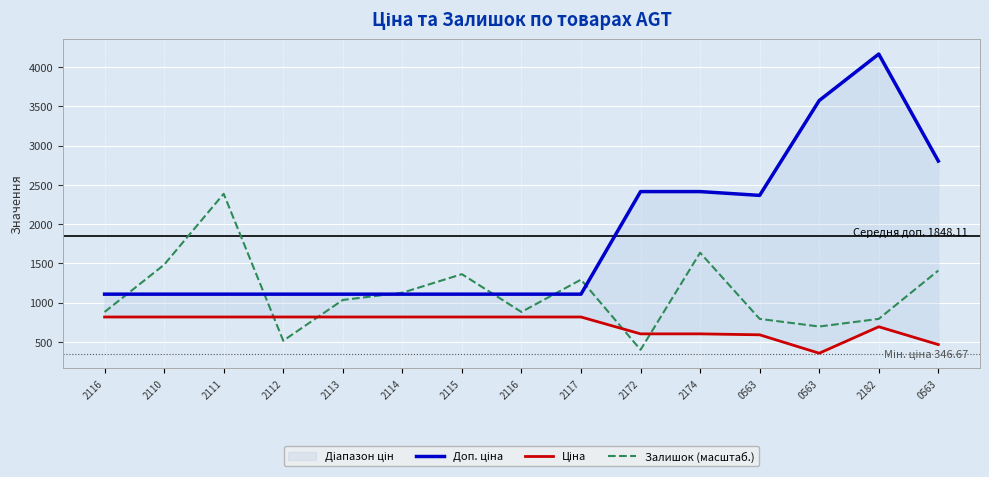

At which category is the sum across all series the highest?

2182